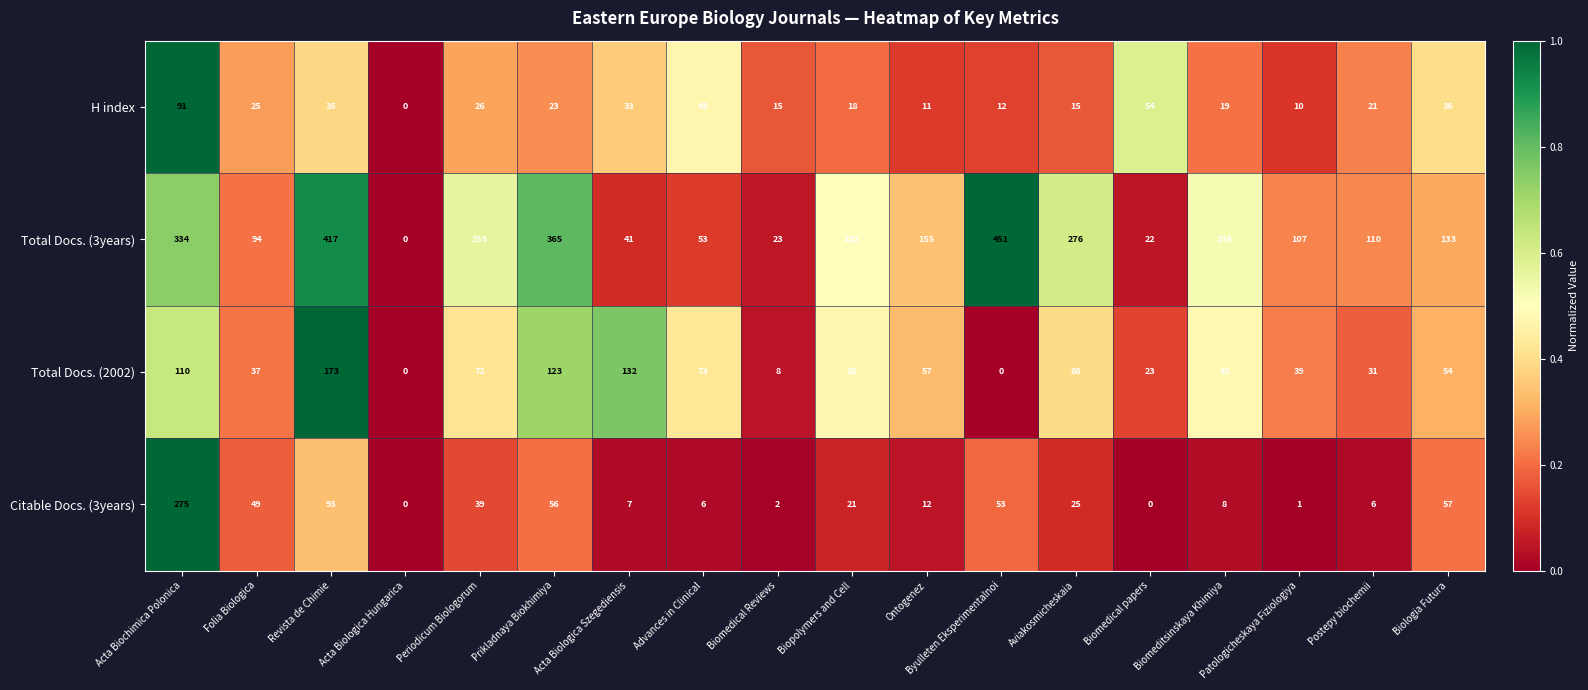

What is the difference between the maximum and minimum values in the H index series?

91